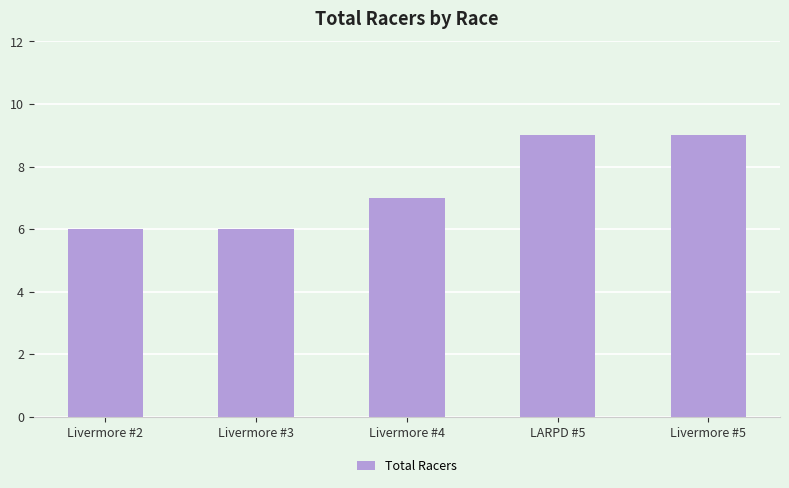

What is the minimum value shown in the chart?

6